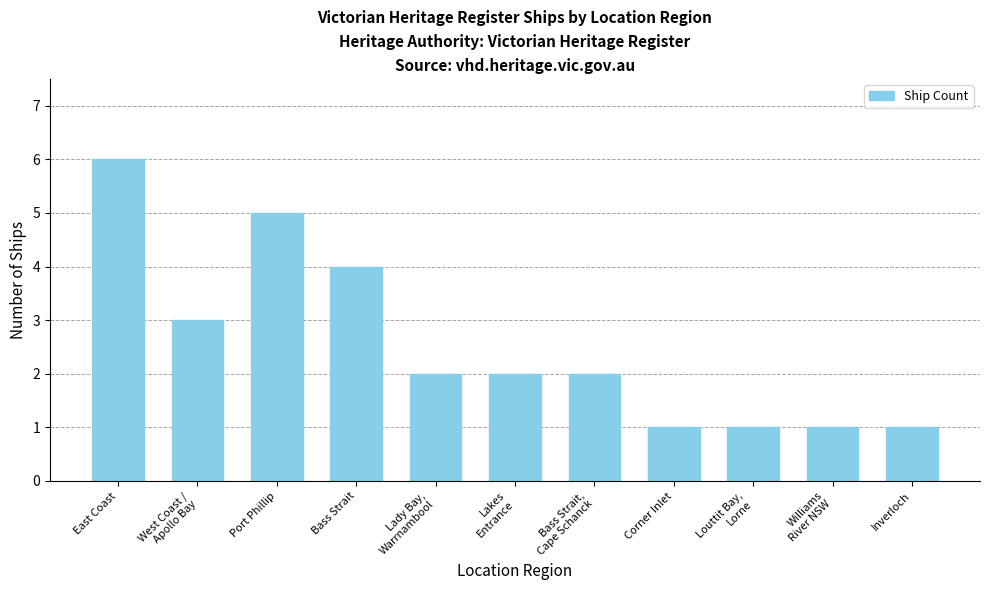

Reading left to right, list all the values displayed in this chart.

East Coast=6	West Coast /
Apollo Bay=3	Port Phillip=5	Bass Strait=4	Lady Bay,
Warrnambool=2	Lakes
Entrance=2	Bass Strait,
Cape Schanck=2	Corner Inlet=1	Louttit Bay,
Lorne=1	Williams
River NSW=1	Inverloch=1